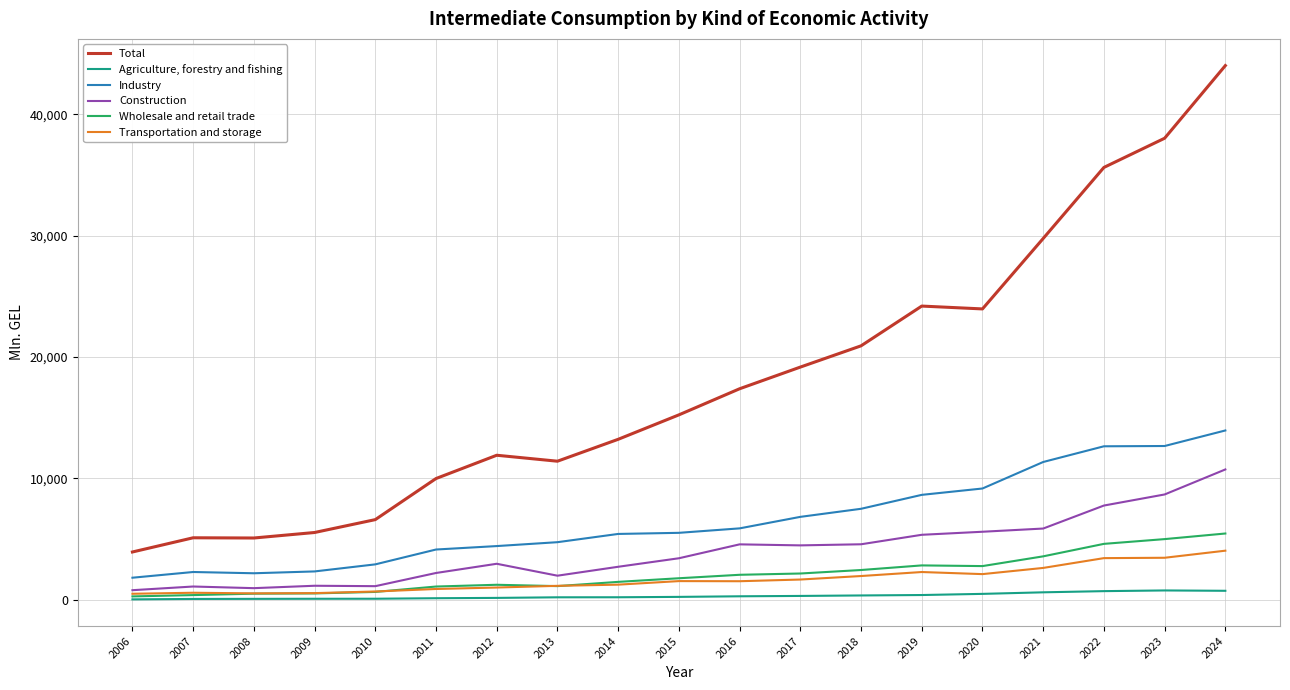

At 2020, list the series in order from smallest to largest.

Agriculture, forestry and fishing, Transportation and storage, Wholesale and retail trade, Construction, Industry, Total